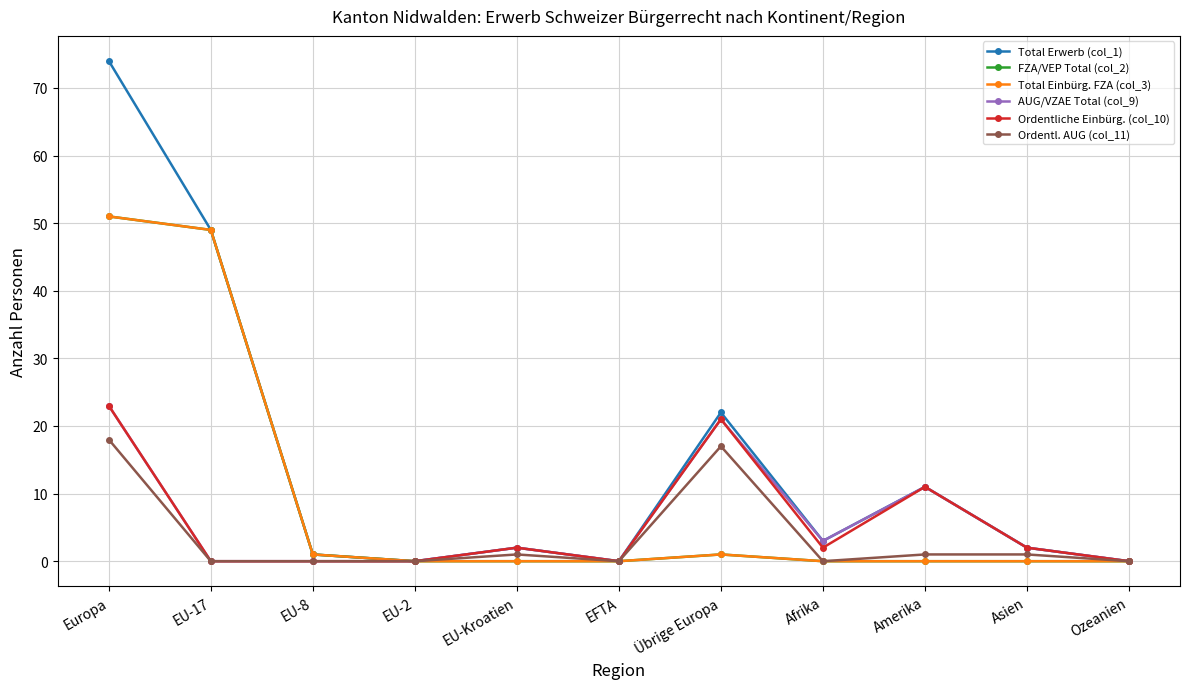

Does the chart have visible grid lines?

Yes